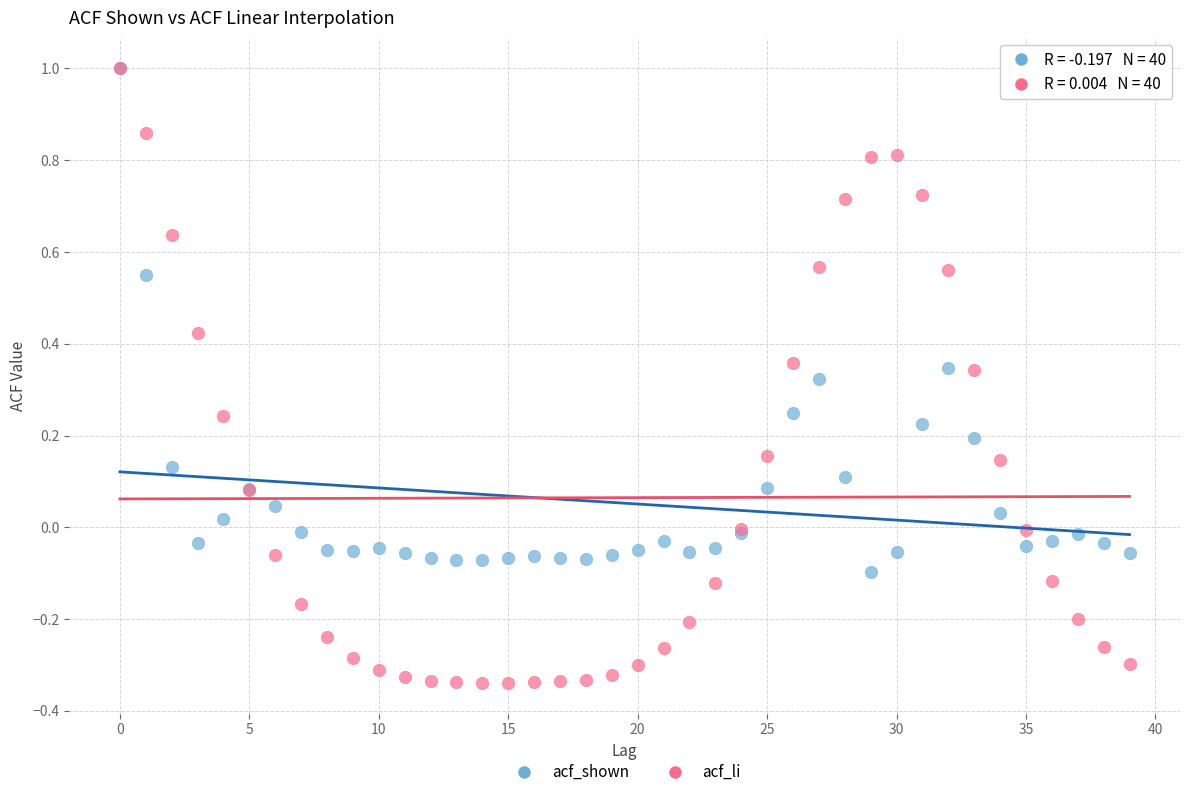

What are all the series names shown in the legend?

acf_shown, acf_li